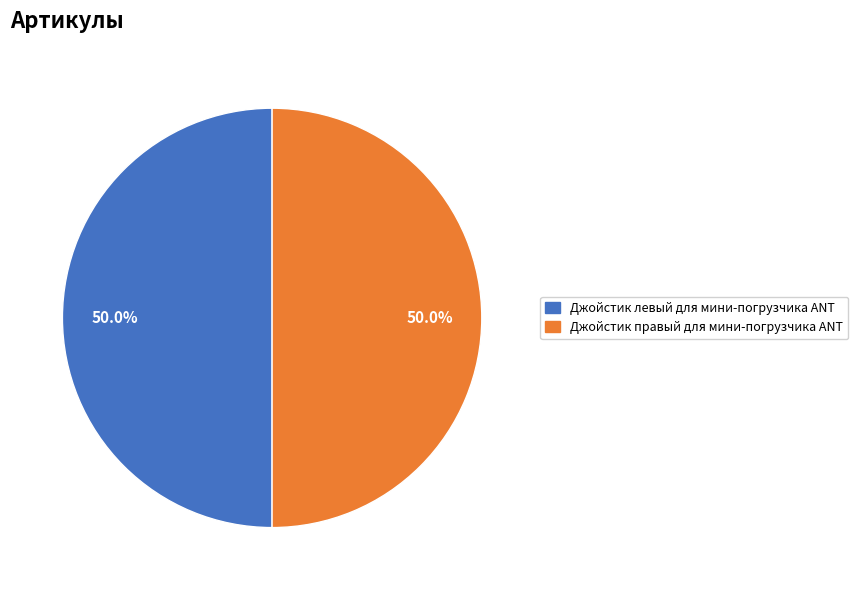

How many segments does this pie chart have?

2